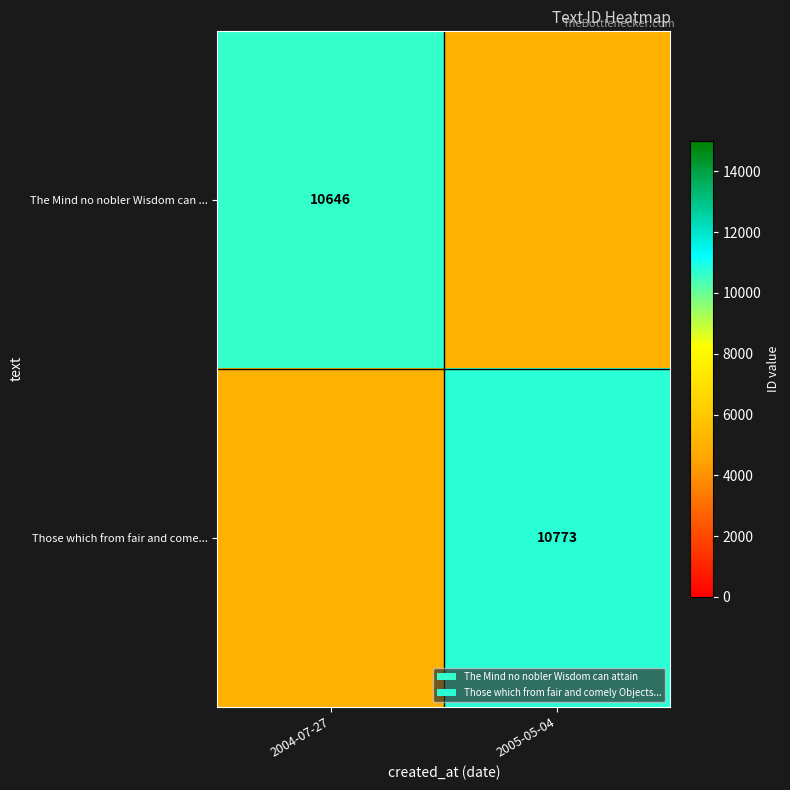

True or false: The Mind no nobler Wisdom can ... has a value of 10646 at 2004-07-27.

True